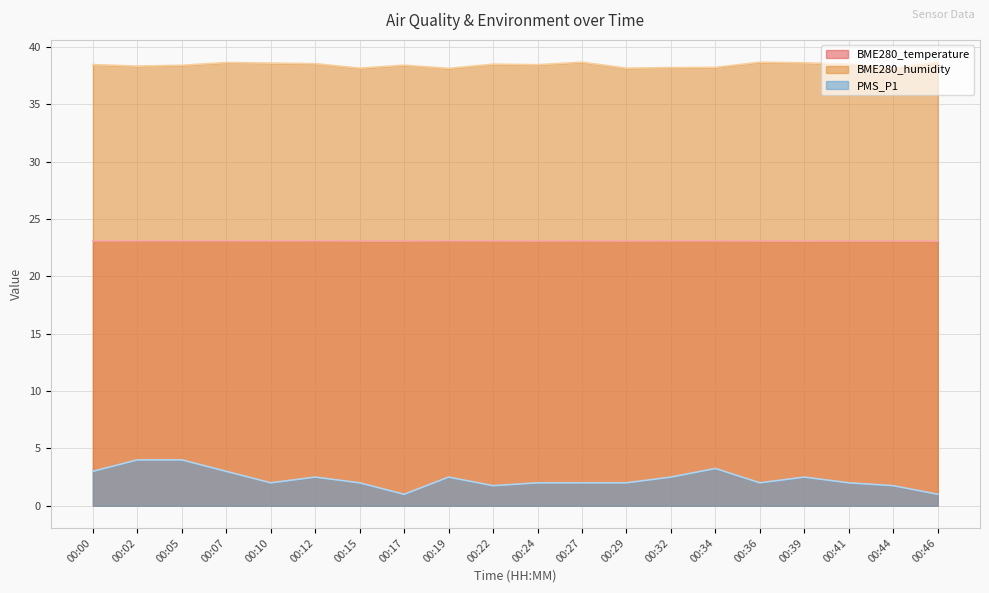

What is the difference between the highest and lowest values at 00:39?

36.1